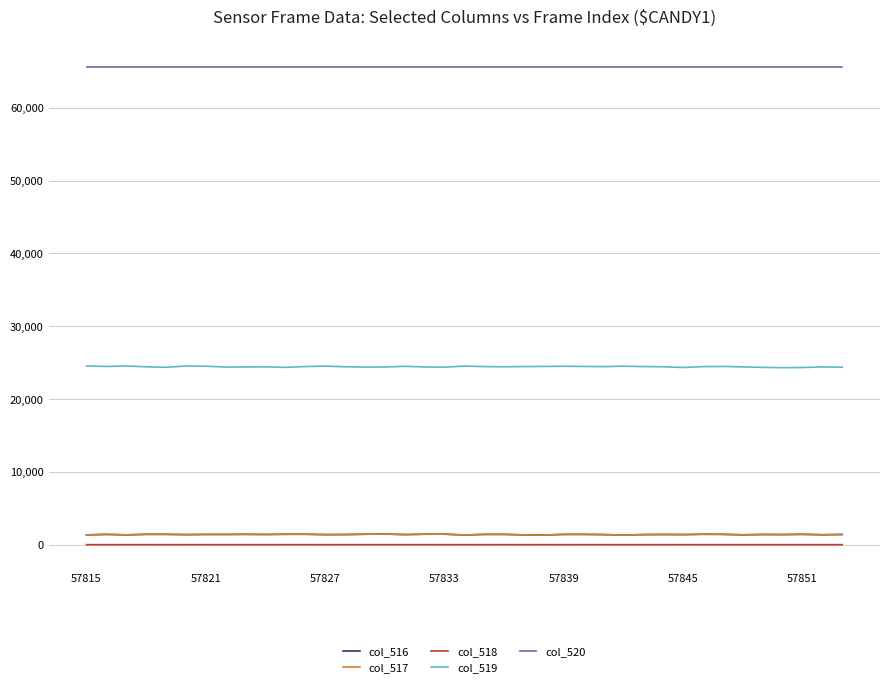

What is the greatest value displayed?

65535